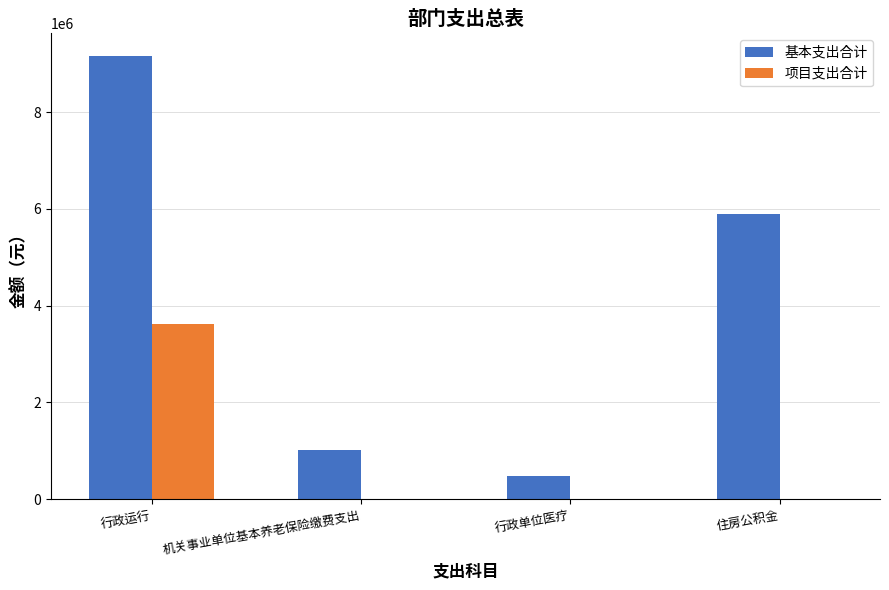

Are the bars horizontal?

No